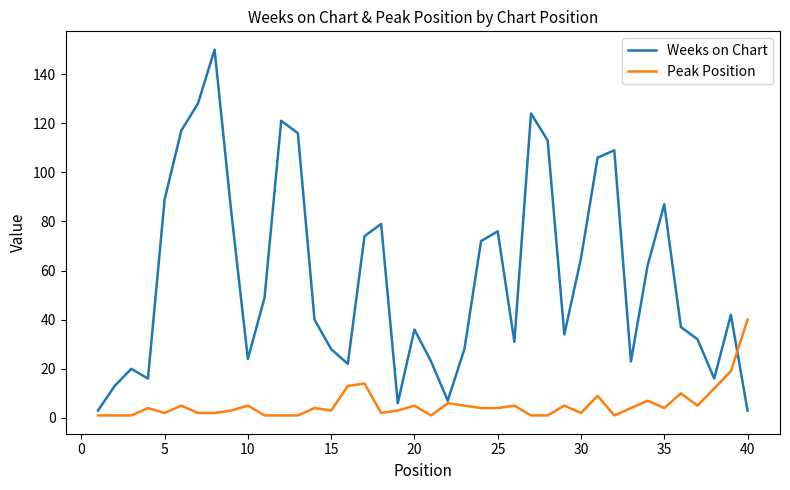

In Peak Position, how many points are higher than both neighbors (excluding endpoints)?

12